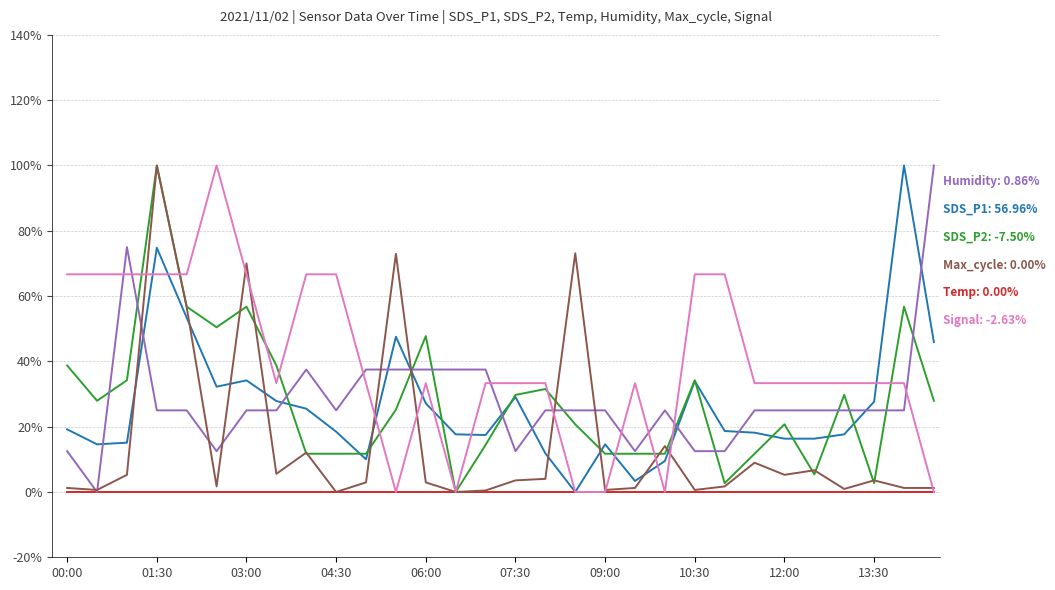

Does the chart have visible grid lines?

Yes